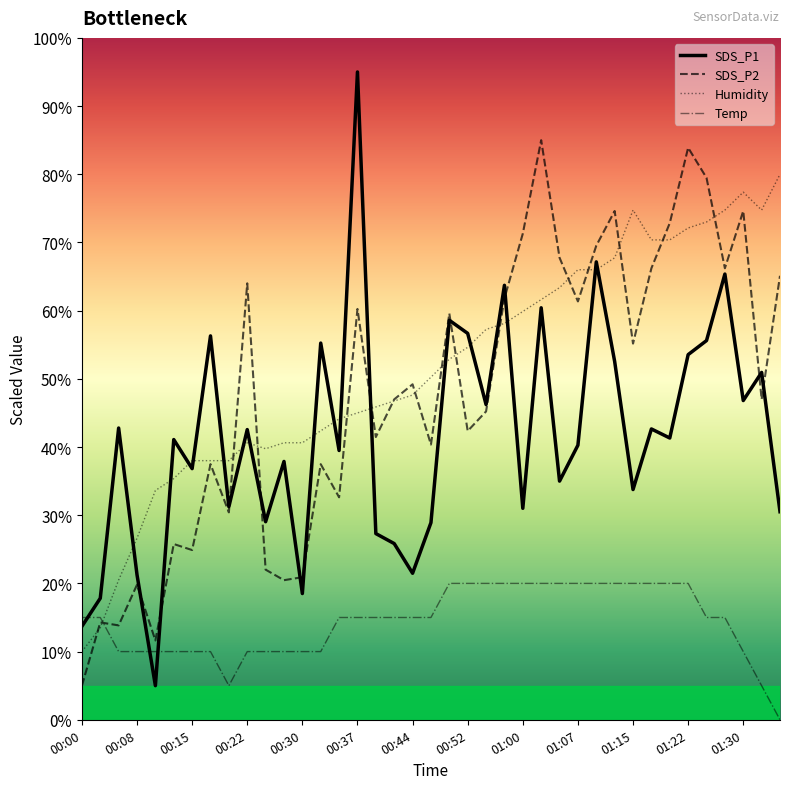

Which series has the largest range (max minus min)?

SDS_P1